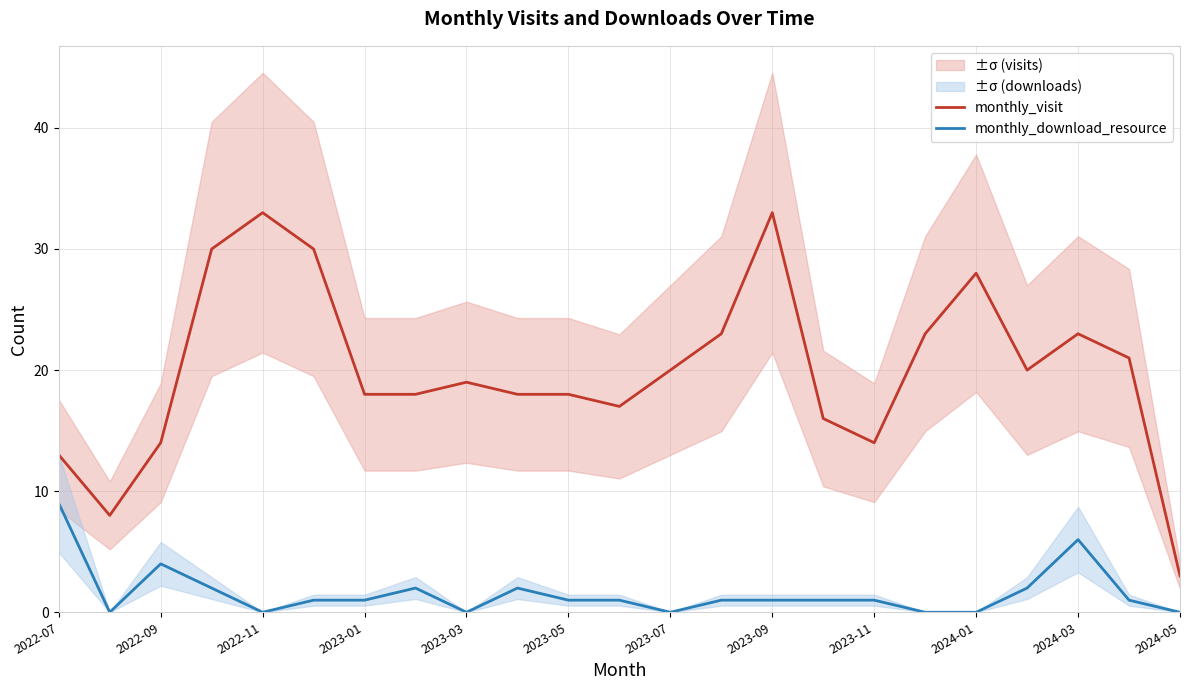

Read the monthly_download_resource value at 15.

1